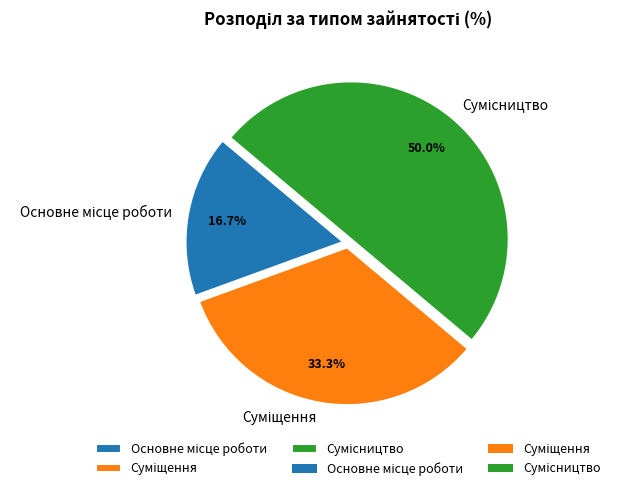

How many slices are in this pie chart?

3